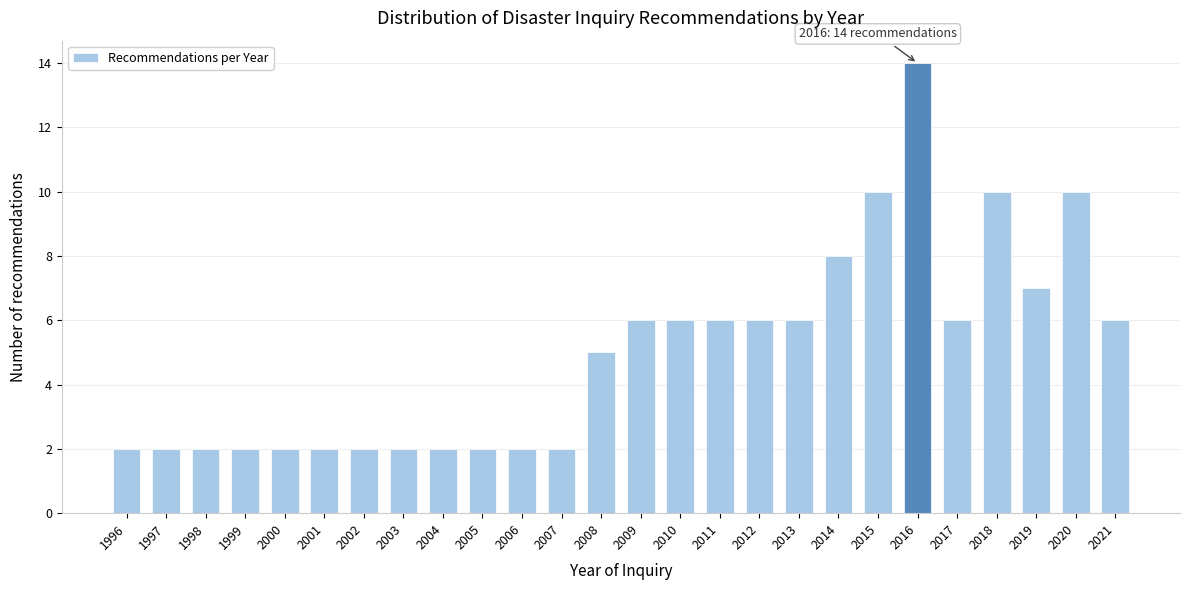

Reading right to left, list all the values displayed in this chart.

2021=6	2020=10	2019=7	2018=10	2017=6	2016=14	2015=10	2014=8	2013=6	2012=6	2011=6	2010=6	2009=6	2008=5	2007=2	2006=2	2005=2	2004=2	2003=2	2002=2	2001=2	2000=2	1999=2	1998=2	1997=2	1996=2